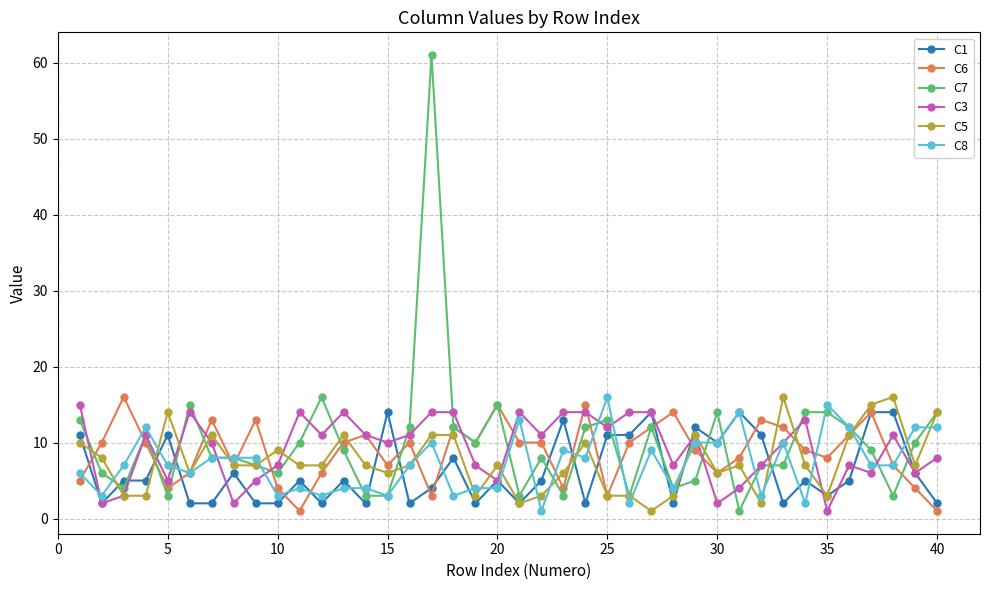

Which series has the widest spread of values?

C7